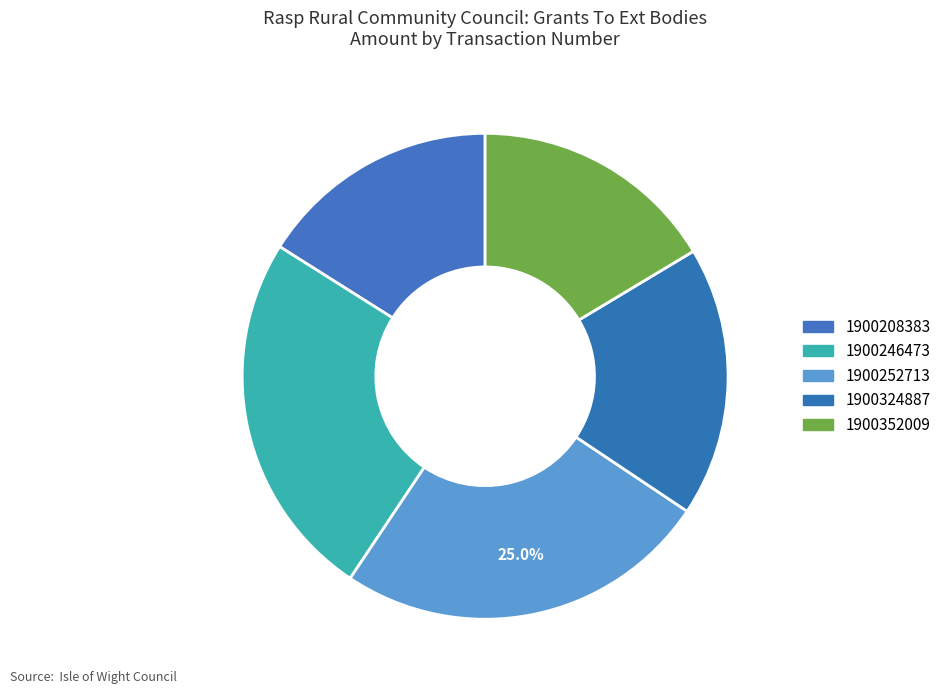

How much of the chart is everything except 1900324887?

82.0%